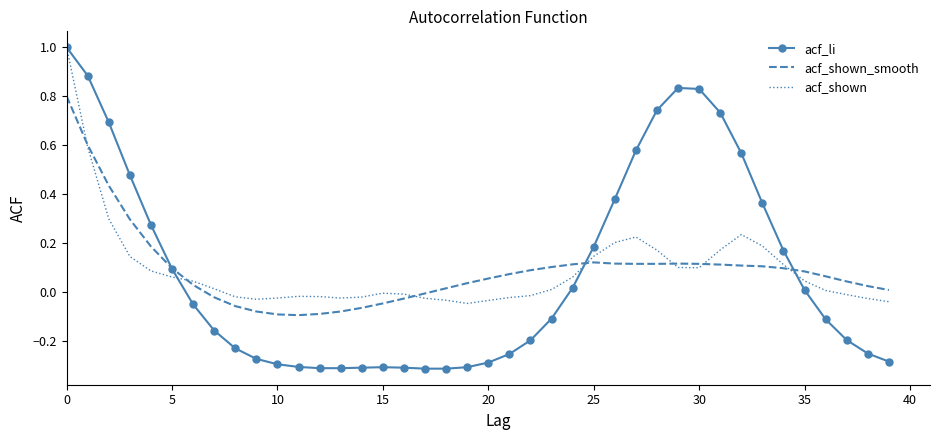

Which series ends up on top after the final intersection of acf_shown and acf_li?

acf_shown